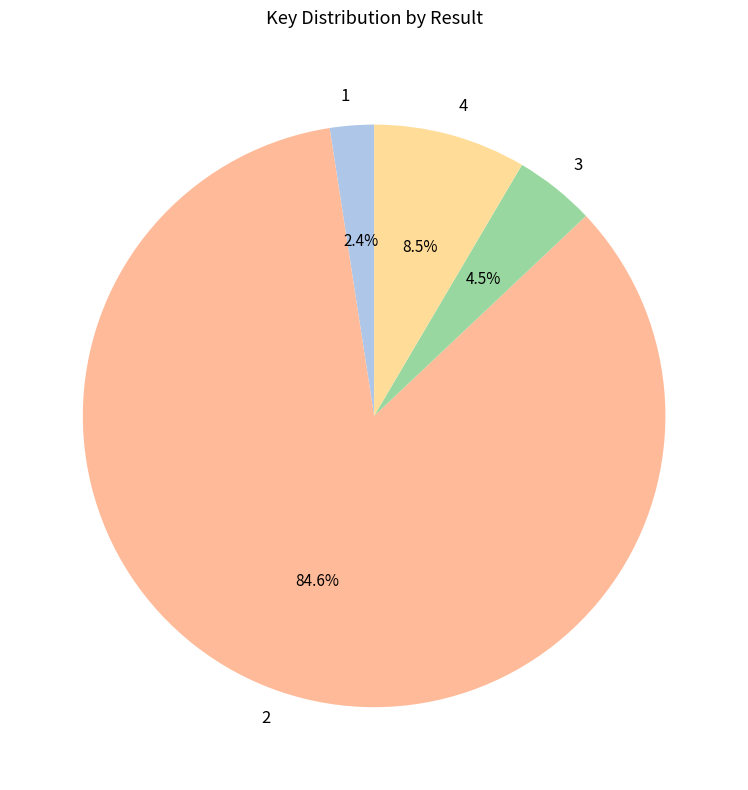

Which category has the smallest portion of the pie?

1